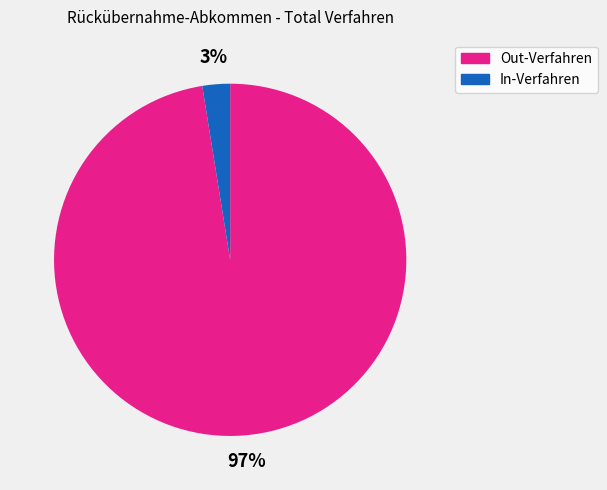

Rank the categories by value from lowest to highest.

In-Verfahren, Out-Verfahren